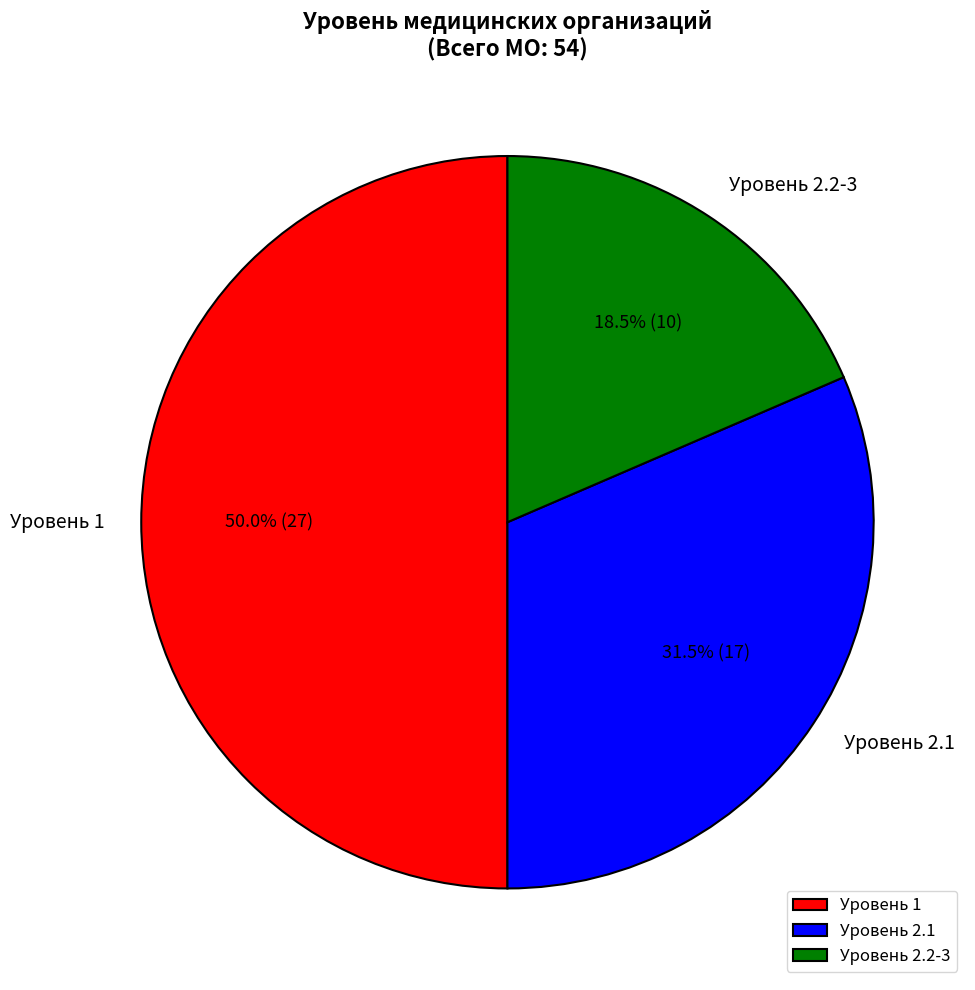

Approximately how many times larger is the value at Уровень 1 compared to Уровень 2.1?

1.6